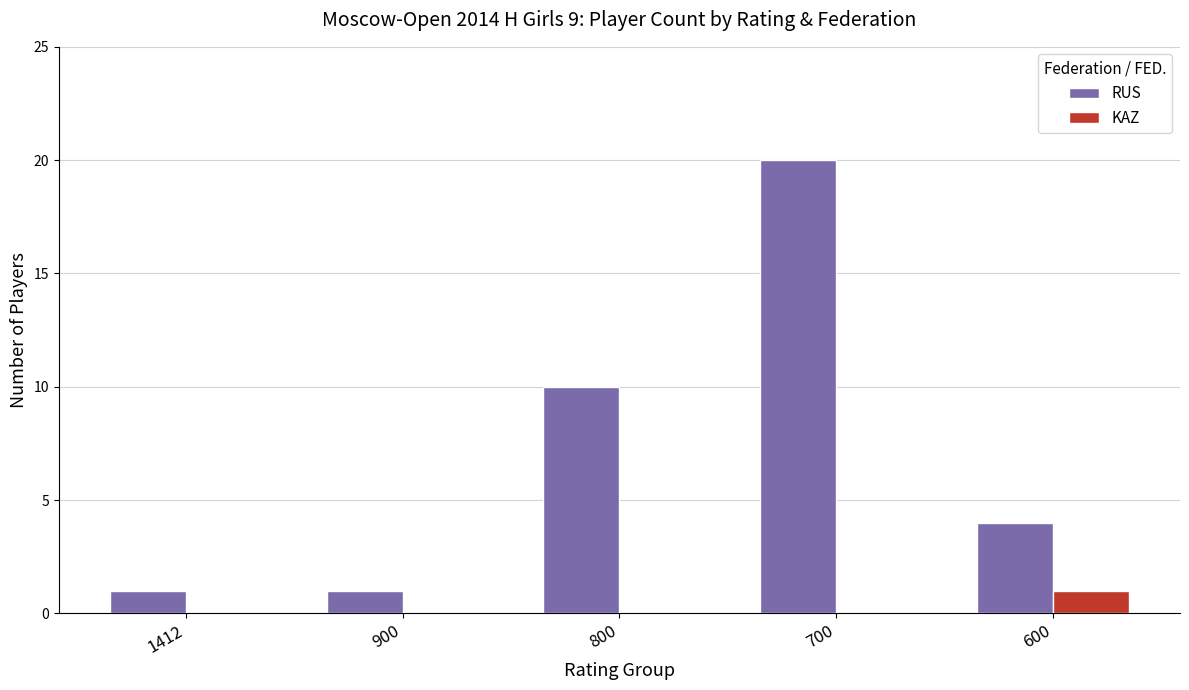

Reading left to right, transcribe all the data shown in this chart.

RUS: 1412=1	900=1	800=10	700=20	600=4
KAZ: 1412=0	900=0	800=0	700=0	600=1